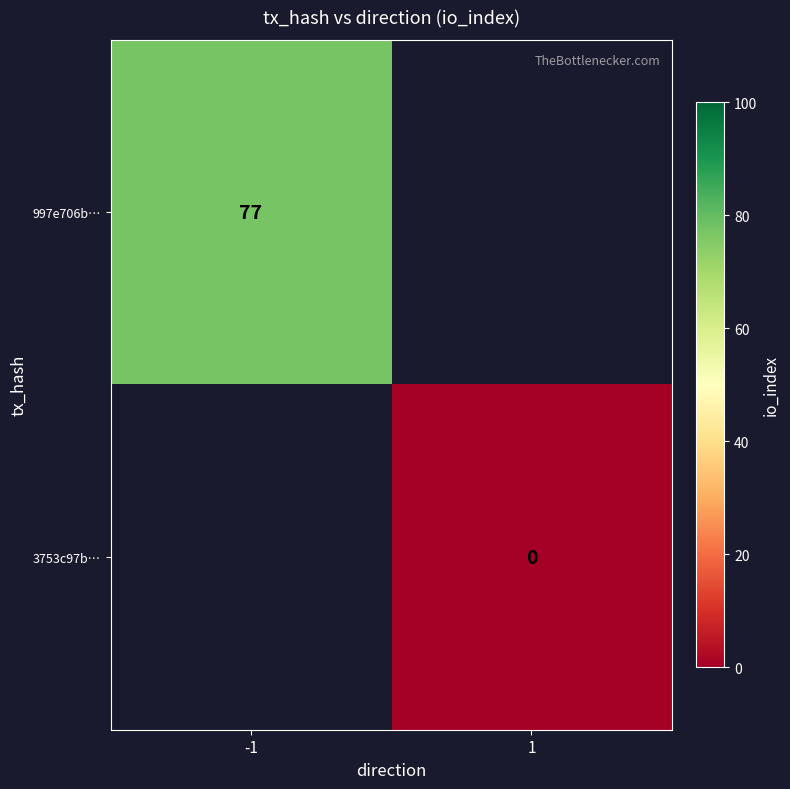

Is it true that 997e706b… equals 77 at -1?

True